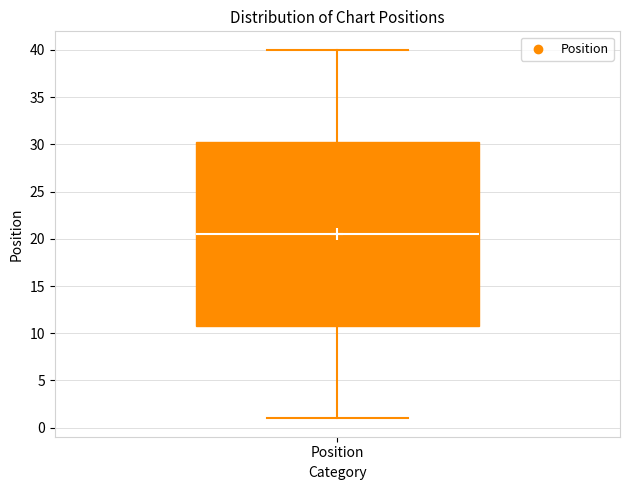

Read this box plot against the y-axis: the position of the median line, the range covered by the box, and the ends of both whiskers. The values are not printed on the chart, so give them approximately, as read against the axis.

median 20.5, box 11.0 to 30.5, whiskers 1.0 to 40.0